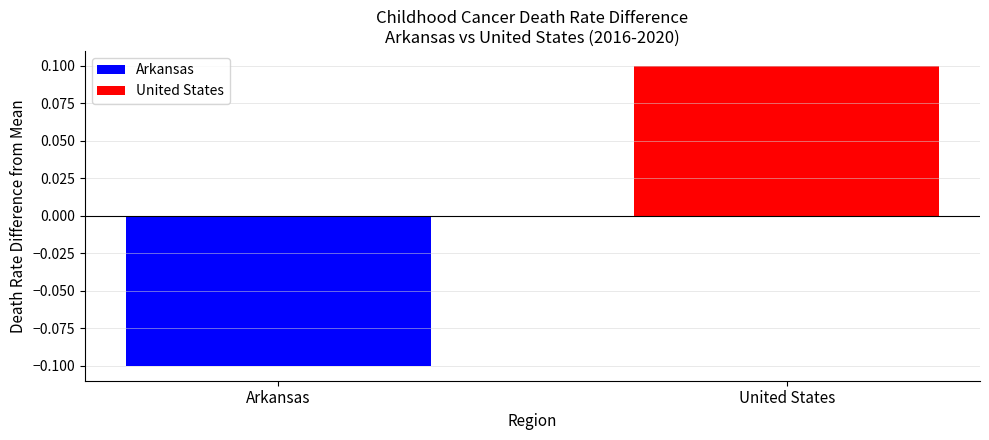

Which series has the widest spread of values?

Arkansas